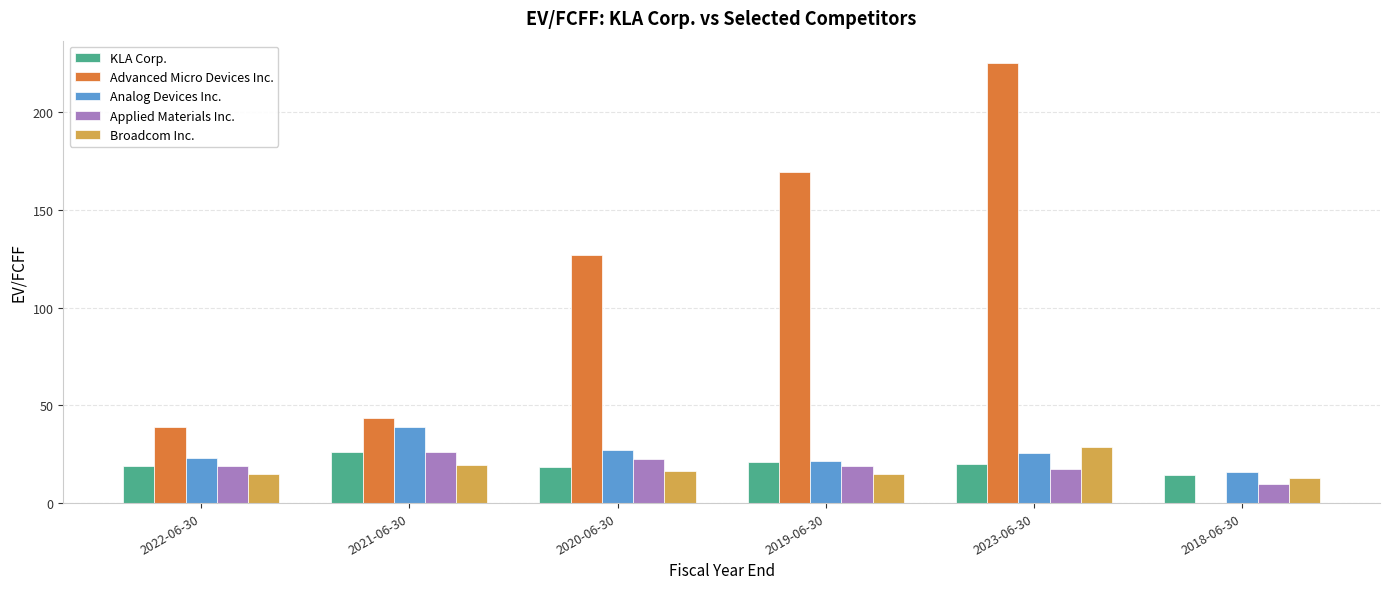

The value of Analog Devices Inc. at 2023-06-30 is 46.0. True or false?

False